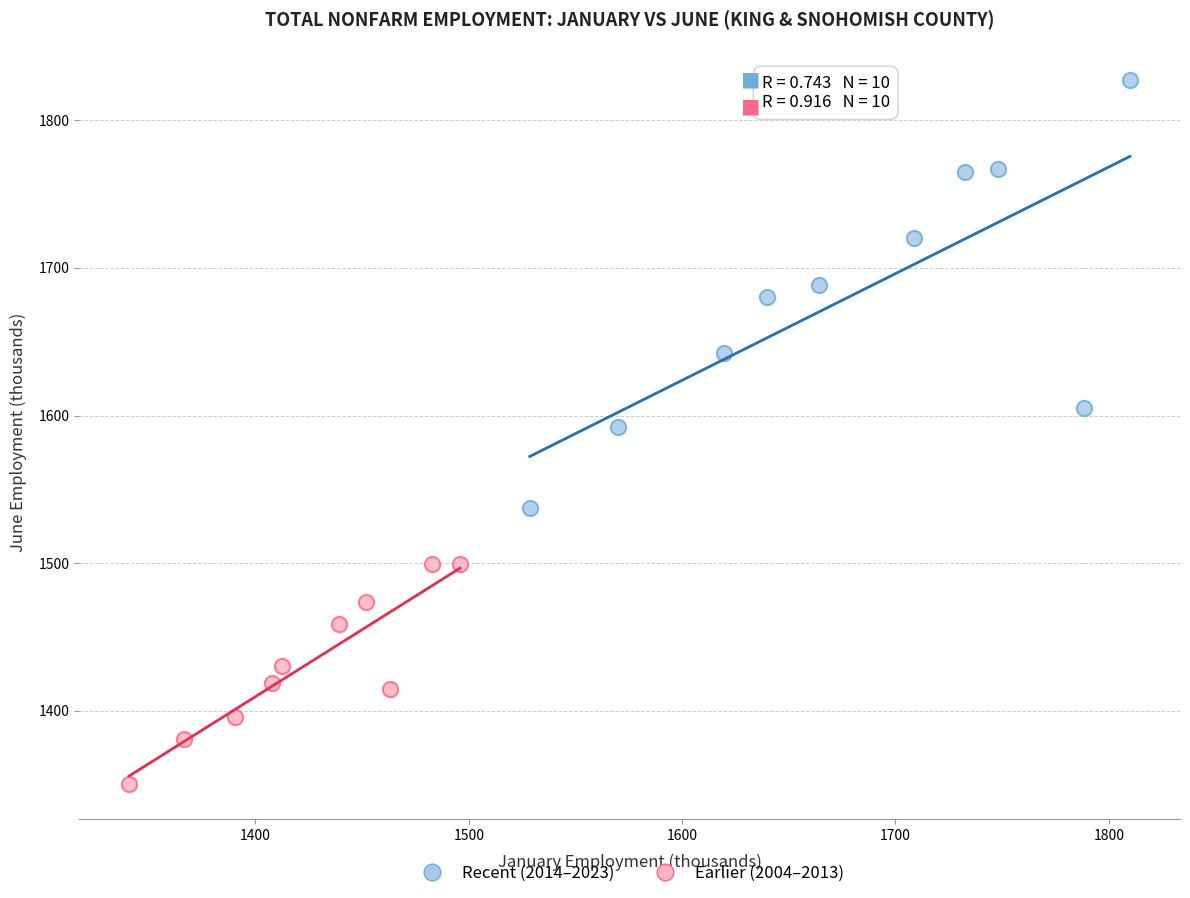

Which series contains the lowest Y value?

Earlier (2004–2013)